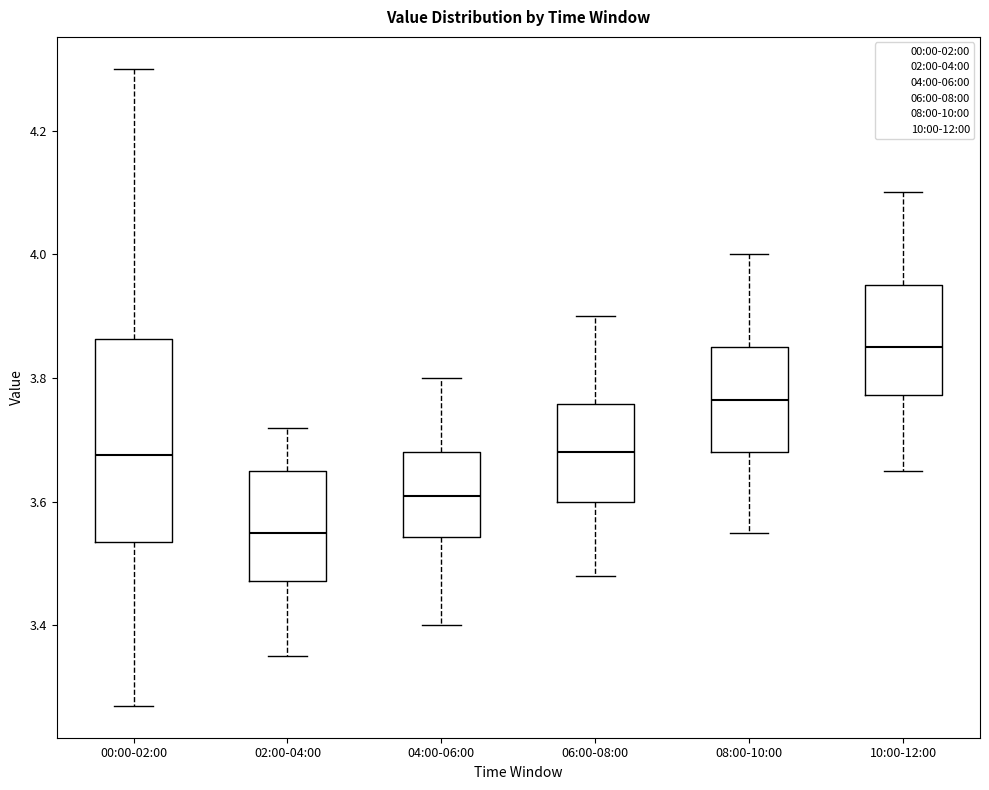

Where is the lower edge of the box for 08:00-10:00 on the y-axis? The values are not printed on the chart, so give them approximately, as read against the axis.

3.68